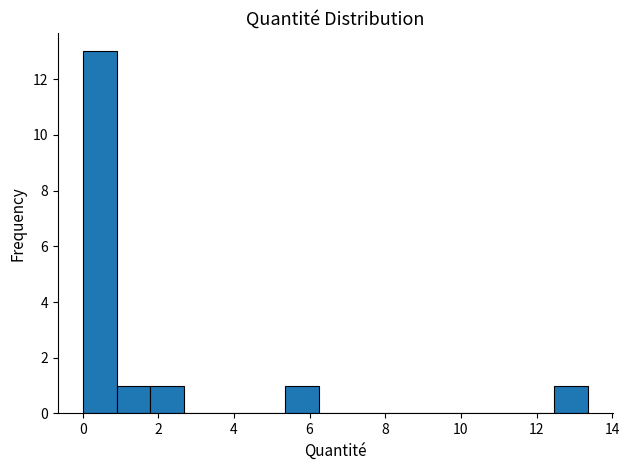

Which range on the x-axis has the tallest bar?

0.0 to 1.0